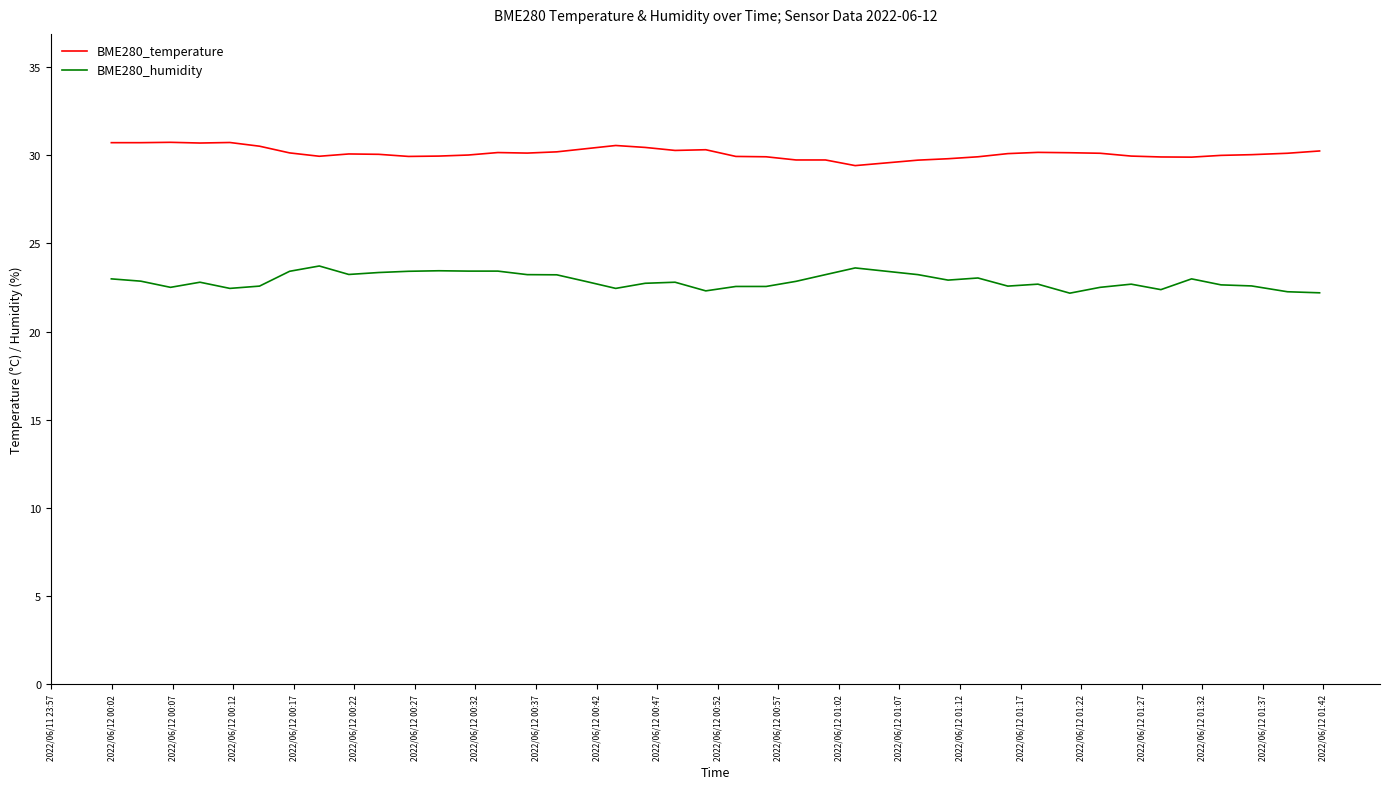

How many lines are shown in the chart?

2